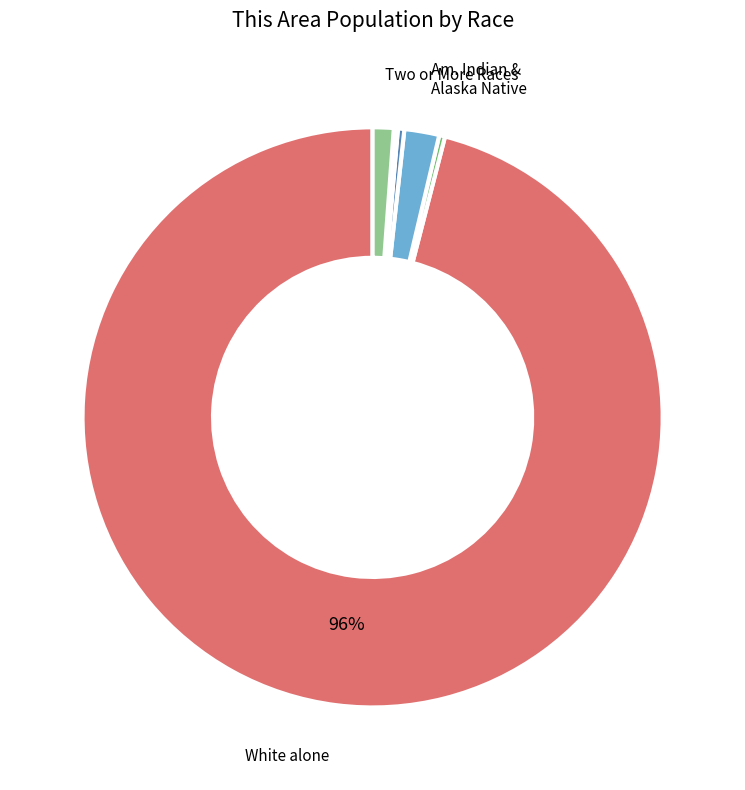

Is there a majority slice in this chart?

Yes